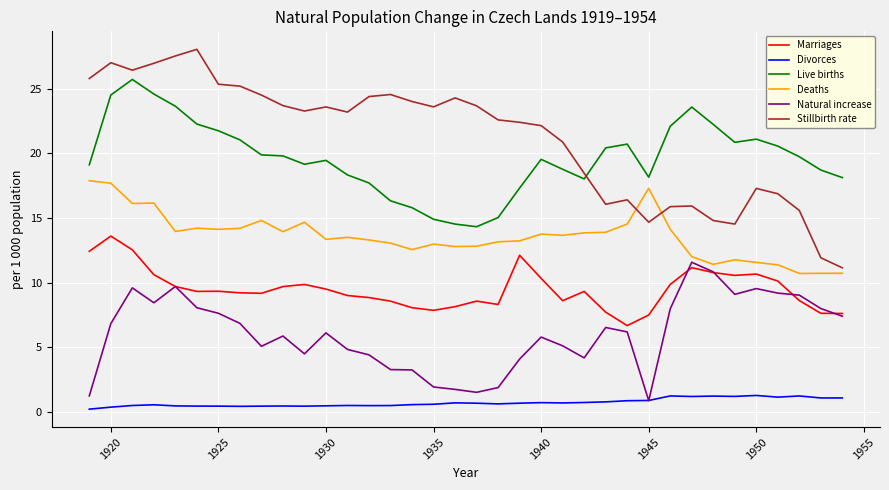

How many lines are shown in the chart?

6